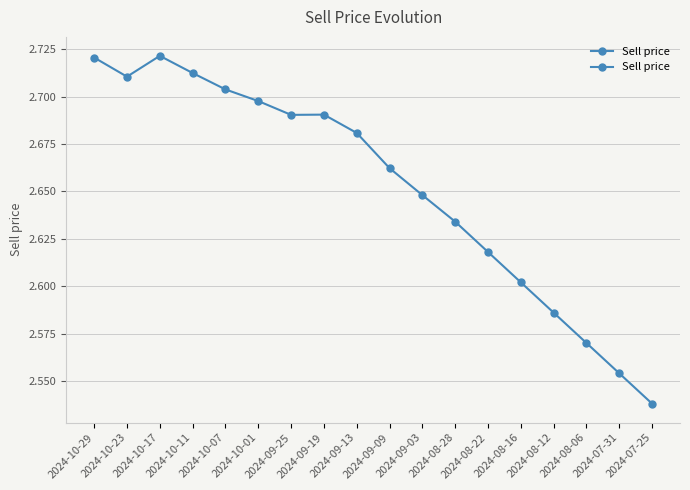

What is the label of the 4th point from the right?

2024-08-12